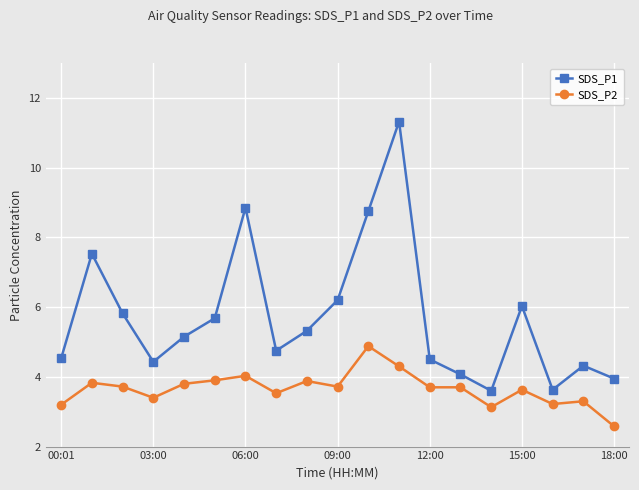

What is the minimum value for SDS_P2?

2.6